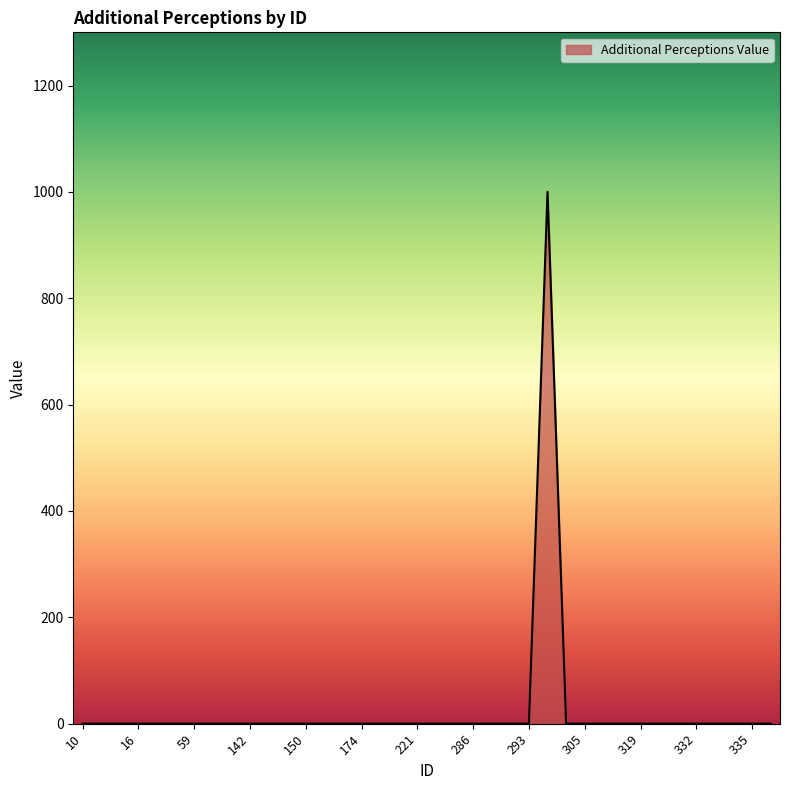

What is the maximum value shown in the chart?

1000